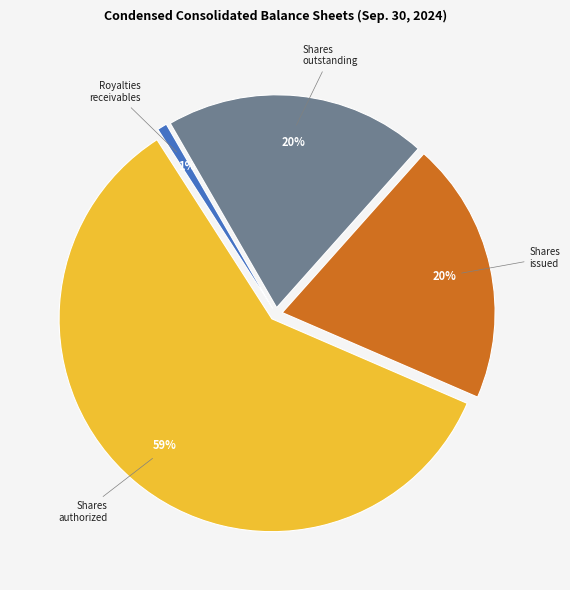

To the nearest percent, what is the average slice percentage?

25%